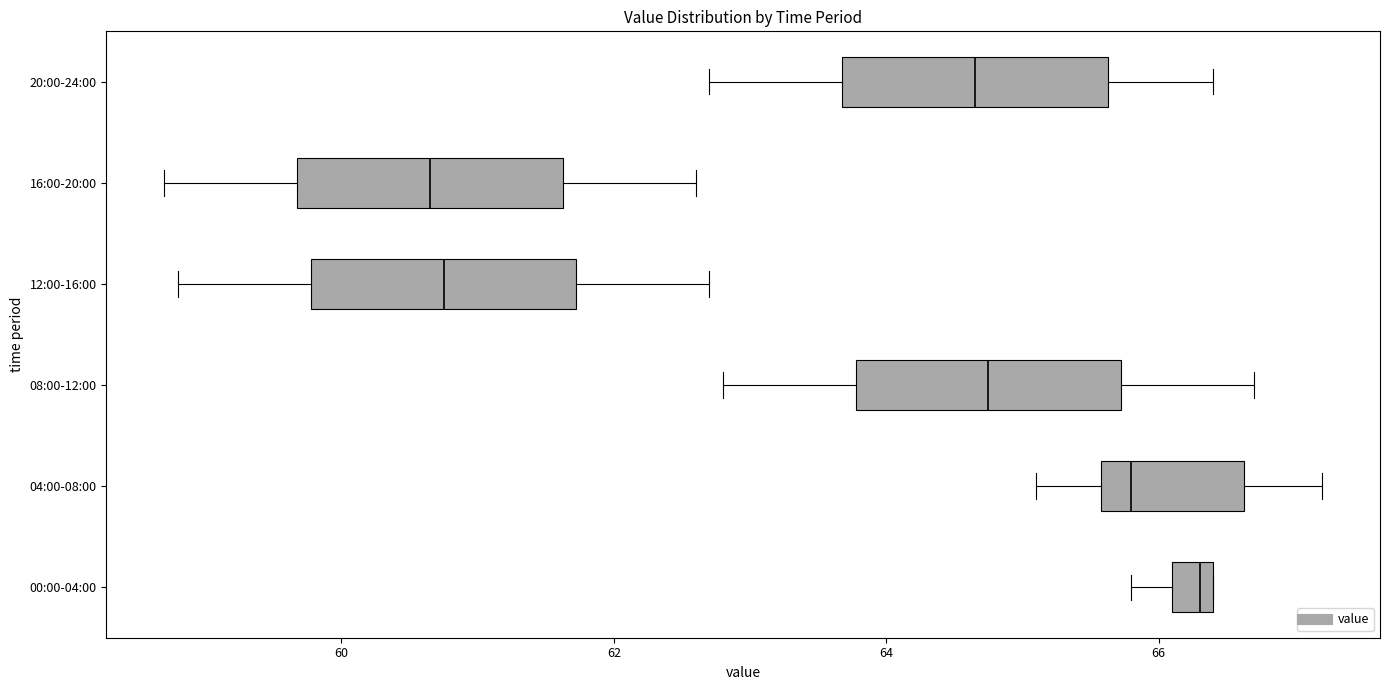

Which box's median line is the furthest to the right?

00:00-04:00